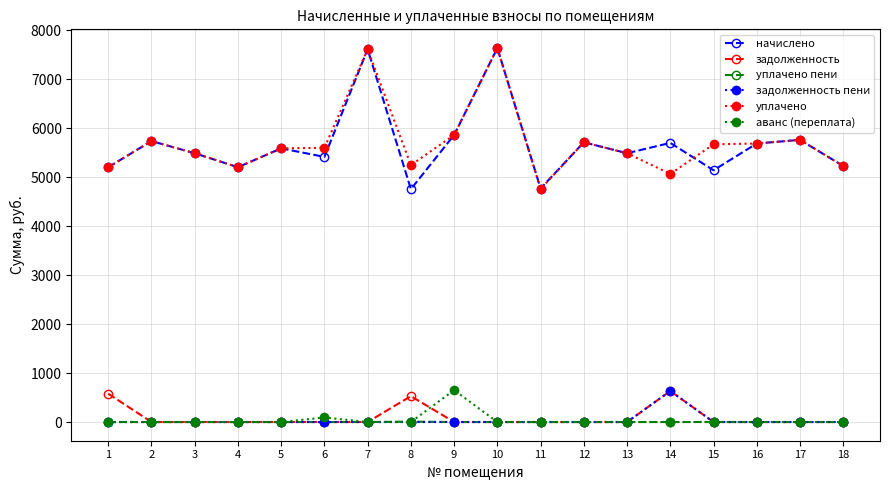

Between 11 and 16, which series saw the biggest shift?

уплачено